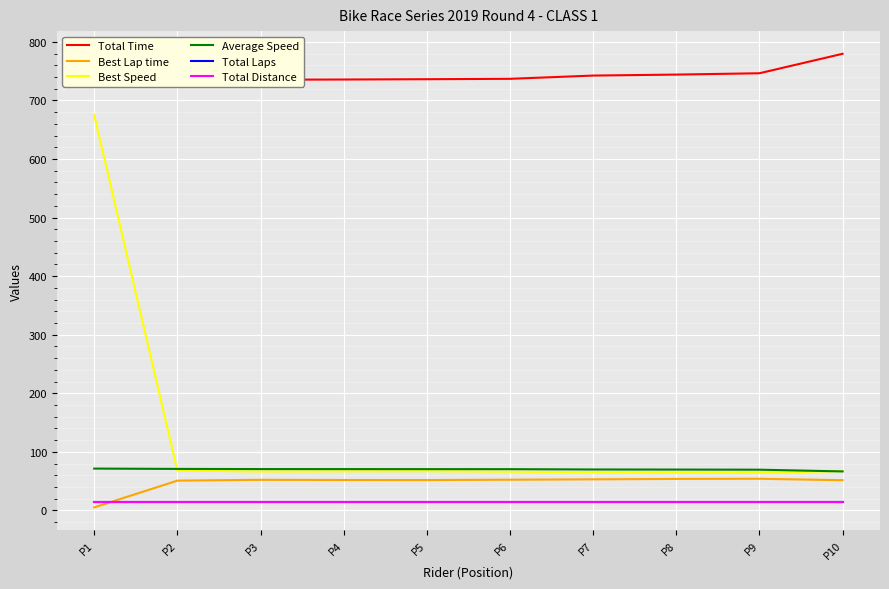

Reading left to right, list all the values displayed in this chart.

Total Time: 726.8	732.5	735.4	735.8	736.3	737.0	742.5	744.2	746.4	779.7
Best Lap time: 5.1	50.7	52.2	51.9	51.8	52.3	53.0	53.7	54.0	51.5
Best Speed: 674.9	68.1	66.3	66.7	66.8	66.0	65.2	64.4	64.1	67.1
Average Speed: 71.3	70.8	70.5	70.5	70.4	70.3	69.8	69.7	69.5	66.5
Total Laps: 15.0	15.0	15.0	15.0	15.0	15.0	15.0	15.0	15.0	15.0
Total Distance: 14.4	14.4	14.4	14.4	14.4	14.4	14.4	14.4	14.4	14.4